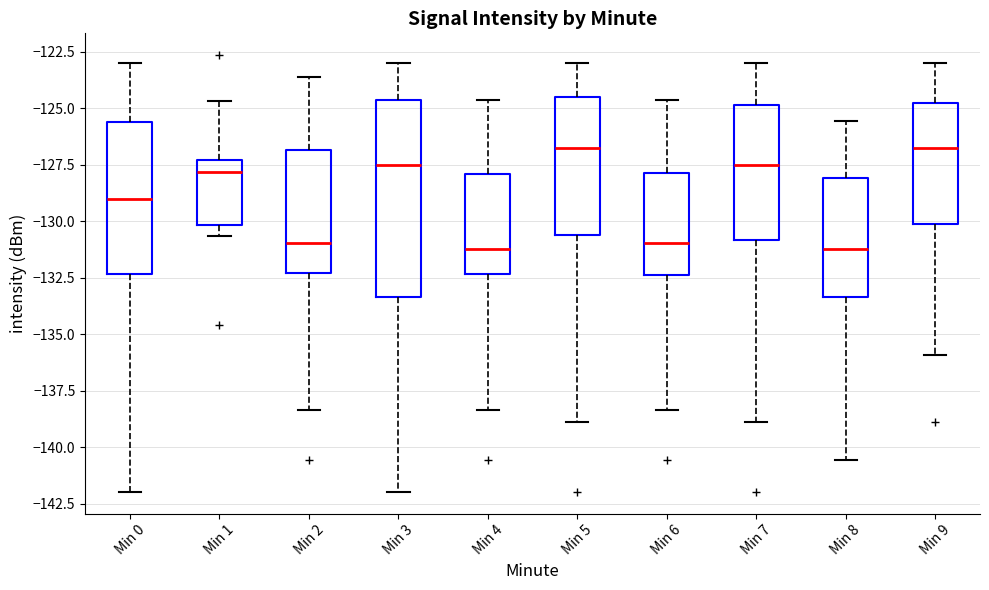

Comparing the boxes themselves (not the whiskers), which one is the tallest?

Min 3